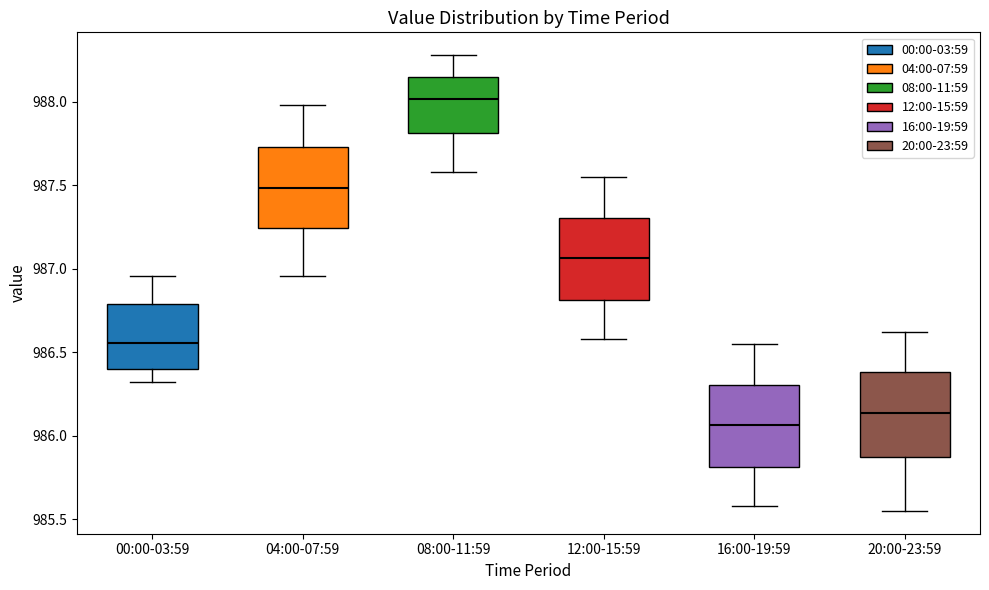

Reading left to right, read every box against the y-axis: the position of its median line, the range the box covers, and the ends of its whiskers. The values are not printed on the chart, so give them approximately, as read against the axis.

00:00-03:59: median 986.55, box 986.40 to 986.80, whiskers 986.30 to 986.95
04:00-07:59: median 987.50, box 987.25 to 987.75, whiskers 986.95 to 988.00
08:00-11:59: median 988.00, box 987.80 to 988.15, whiskers 987.60 to 988.30
12:00-15:59: median 987.05, box 986.80 to 987.30, whiskers 986.60 to 987.55
16:00-19:59: median 986.05, box 985.80 to 986.30, whiskers 985.60 to 986.55
20:00-23:59: median 986.15, box 985.85 to 986.40, whiskers 985.55 to 986.60